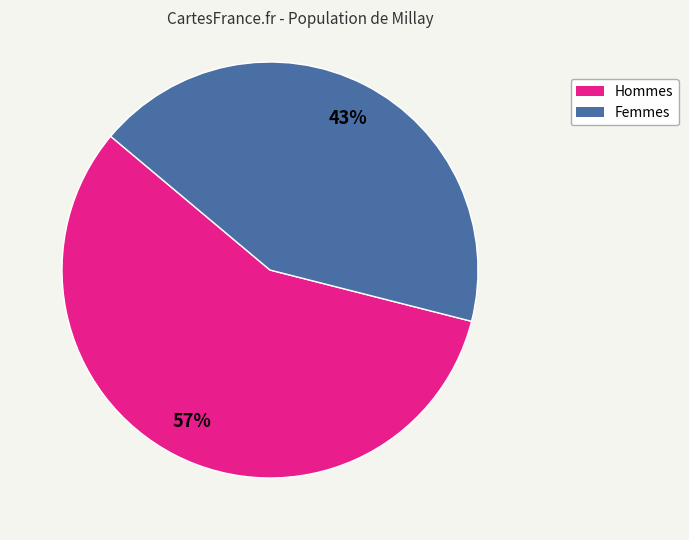

To the nearest percent, what is the difference between the largest and smallest slice percentages?

14%